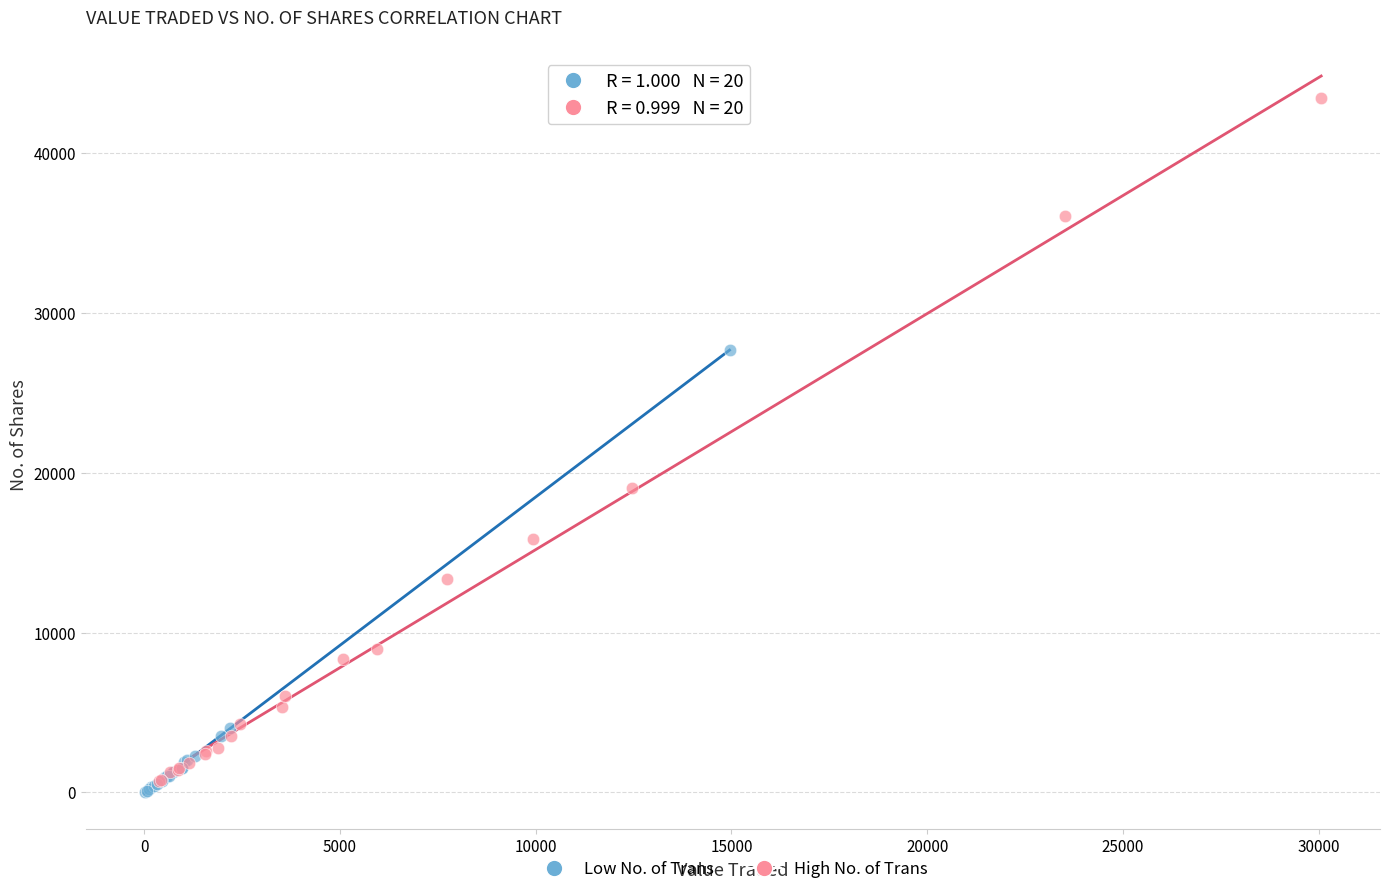

Which series has the largest Y range (max minus min)?

High No. of Trans